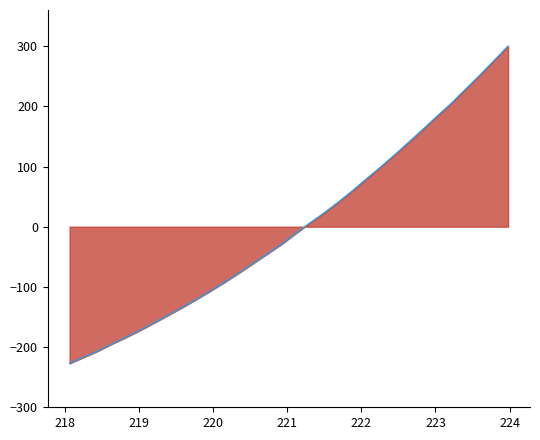

What is the smallest value displayed?

-227.1